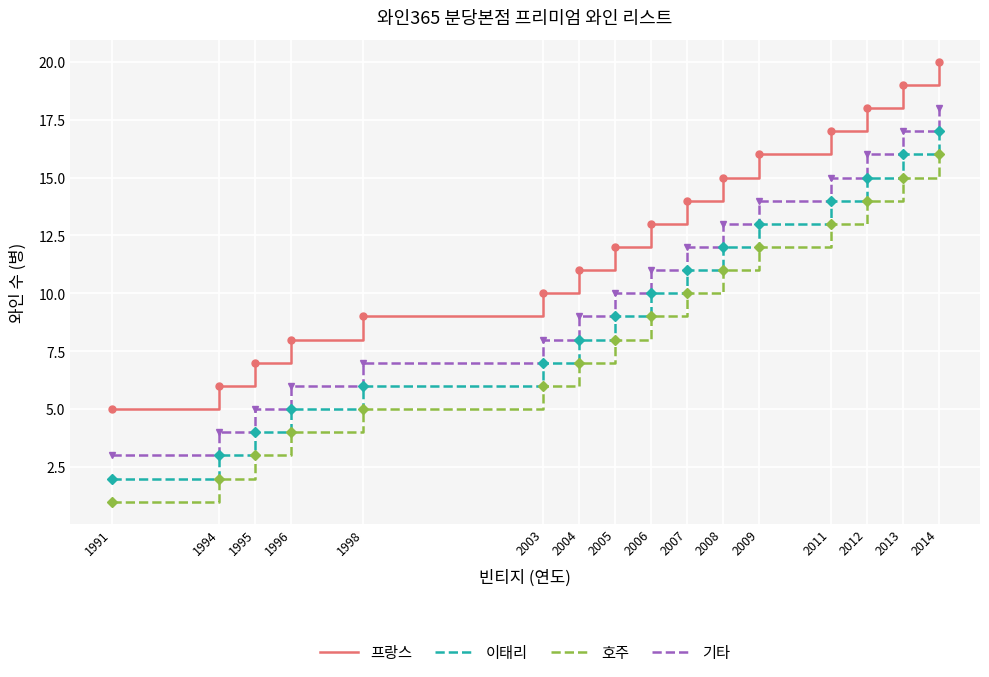

Reading left to right, extract all data points from this chart.

프랑스: 5	6	7	8	9	10	11	12	13	14	15	16	17	18	19	20
이태리: 2	3	4	5	6	7	8	9	10	11	12	13	14	15	16	17
호주: 1	2	3	4	5	6	7	8	9	10	11	12	13	14	15	16
기타: 3	4	5	6	7	8	9	10	11	12	13	14	15	16	17	18